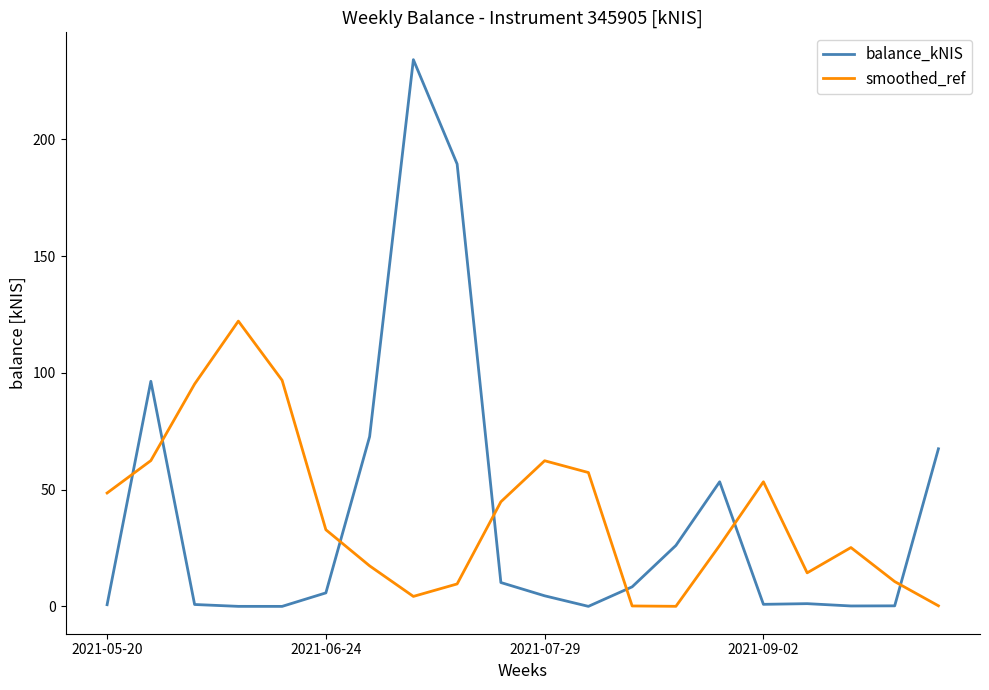

Which series ends up on top after the final intersection of balance_kNIS and smoothed_ref?

balance_kNIS